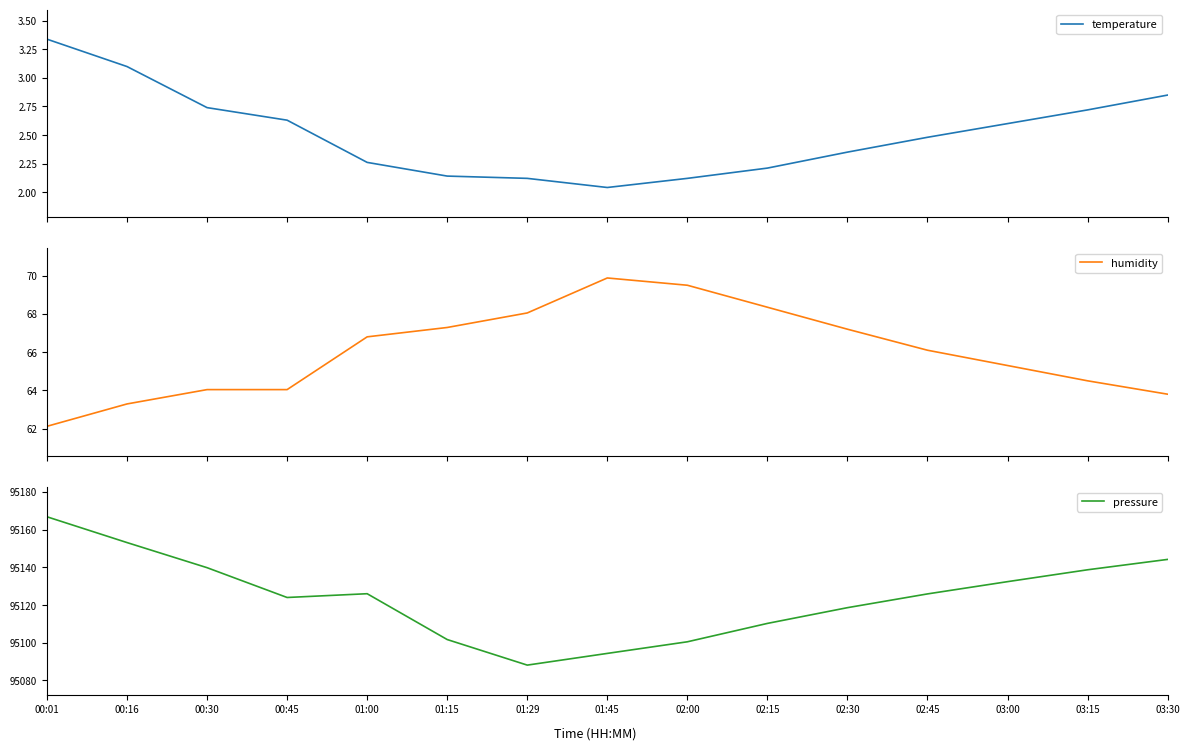

True or false: pressure and humidity intersect in this chart.

False